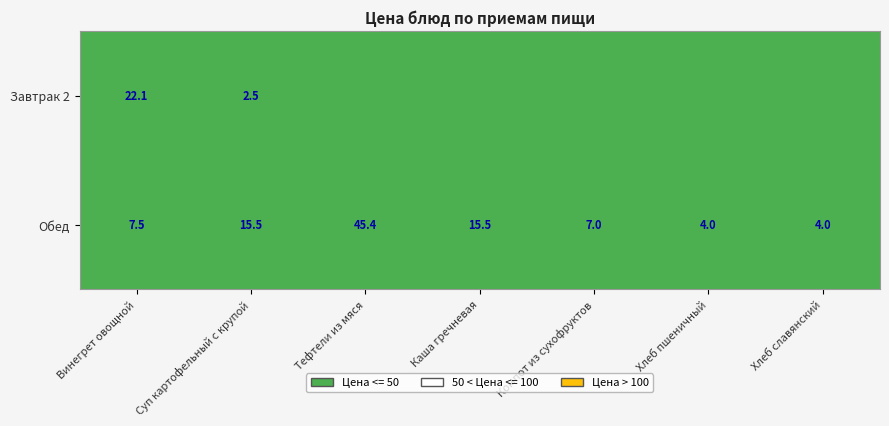

Which category has the highest value in the Обед series?

Тефтели из мяся